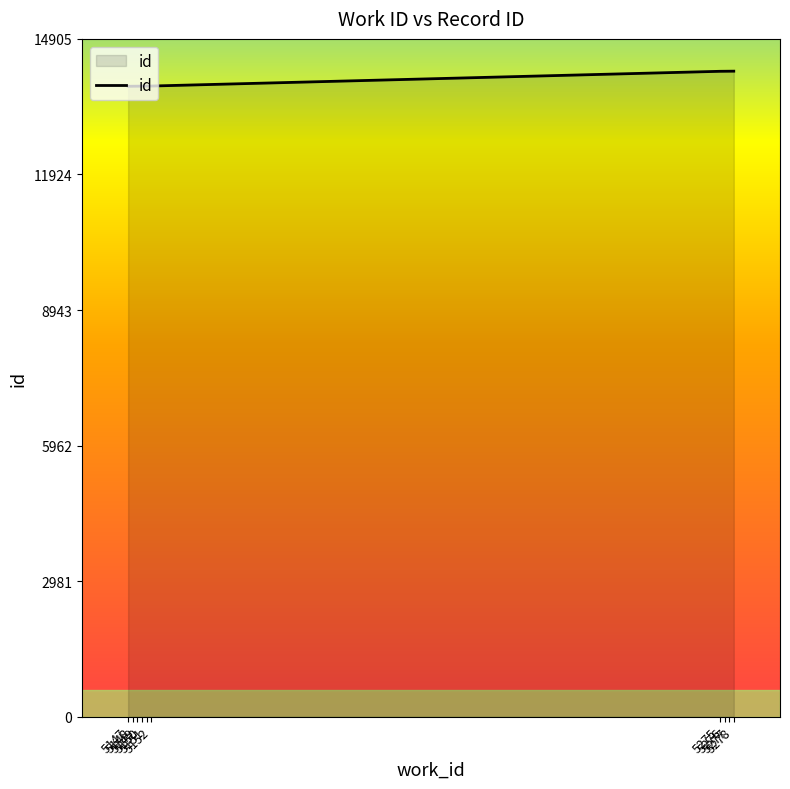

What is the smallest value displayed?

13864